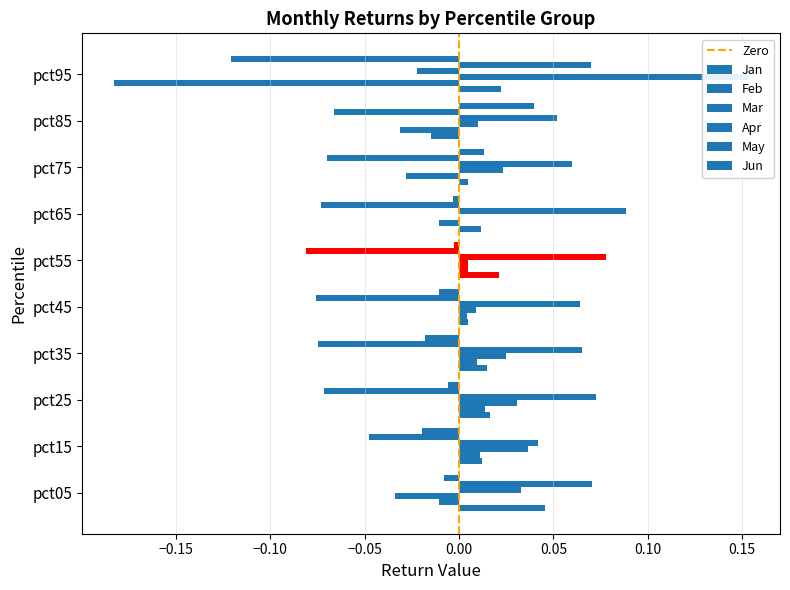

Reading left to right, what are all the values shown in this chart?

Jan: pct05=0.0	pct15=0.0	pct25=0.0	pct35=0.0	pct45=0.0	pct55=0.0	pct65=0.0	pct75=0.0	pct85=-0.0	pct95=0.0
Feb: pct05=-0.0	pct15=0.0	pct25=0.0	pct35=0.0	pct45=0.0	pct55=0.0	pct65=-0.0	pct75=-0.0	pct85=-0.0	pct95=-0.2
Mar: pct05=-0.0	pct15=0.0	pct25=0.0	pct35=0.0	pct45=0.0	pct55=0.0	pct65=-0.0	pct75=0.0	pct85=0.0	pct95=0.2
Apr: pct05=0.0	pct15=0.0	pct25=0.1	pct35=0.1	pct45=0.1	pct55=0.1	pct65=0.1	pct75=0.1	pct85=0.1	pct95=-0.0
May: pct05=0.1	pct15=-0.0	pct25=-0.1	pct35=-0.1	pct45=-0.1	pct55=-0.1	pct65=-0.1	pct75=-0.1	pct85=-0.1	pct95=0.1
Jun: pct05=-0.0	pct15=-0.0	pct25=-0.0	pct35=-0.0	pct45=-0.0	pct55=-0.0	pct65=-0.0	pct75=0.0	pct85=0.0	pct95=-0.1